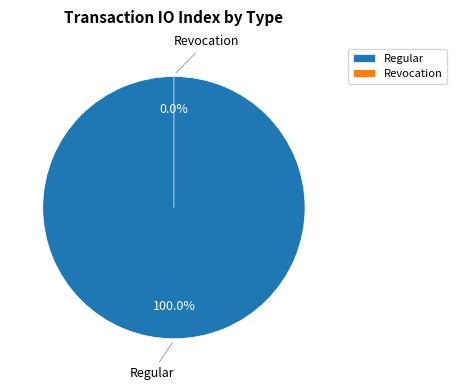

What percentage is the Regular slice, to the nearest percent?

100%